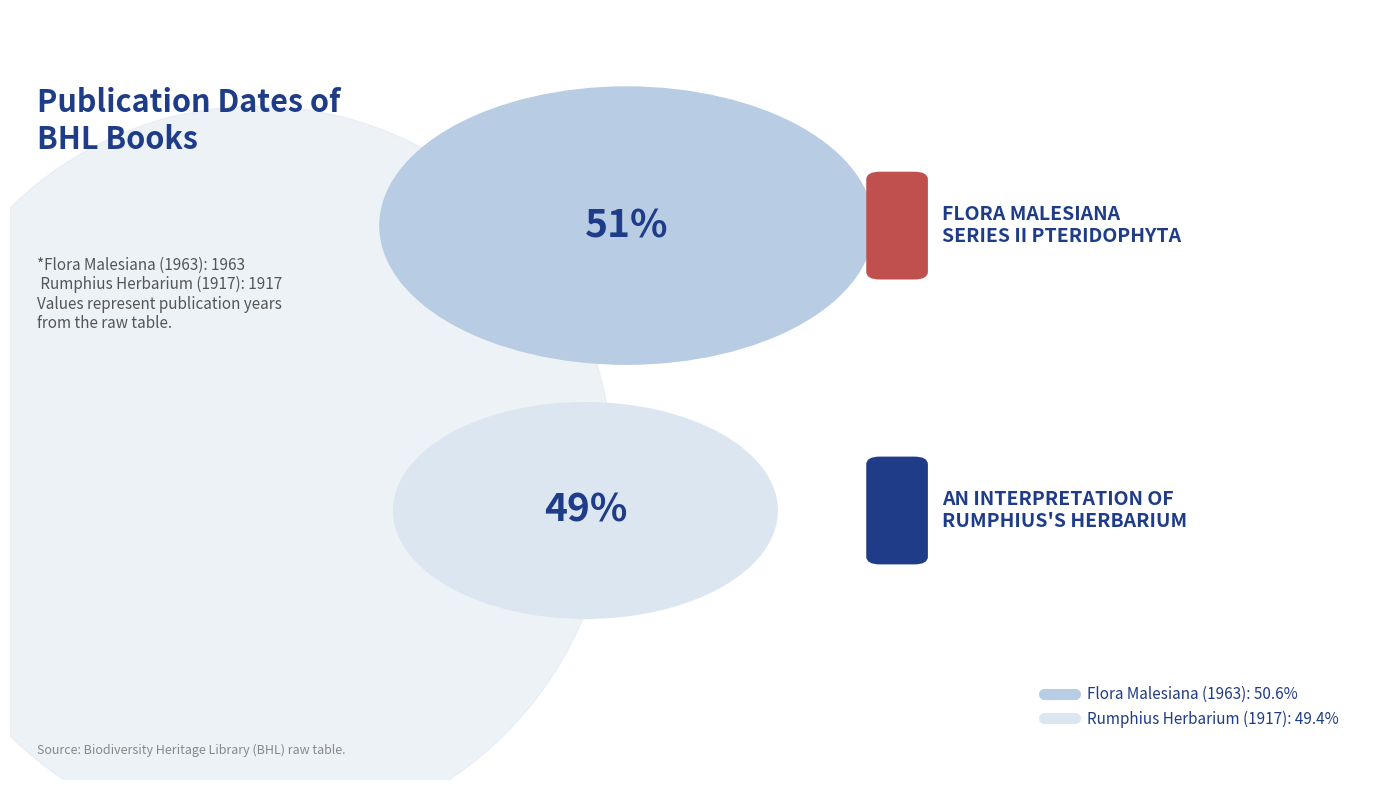

The An interpretation of Rumphius's Herbarium Amboinense slice represents 49% of the pie. True or false?

True